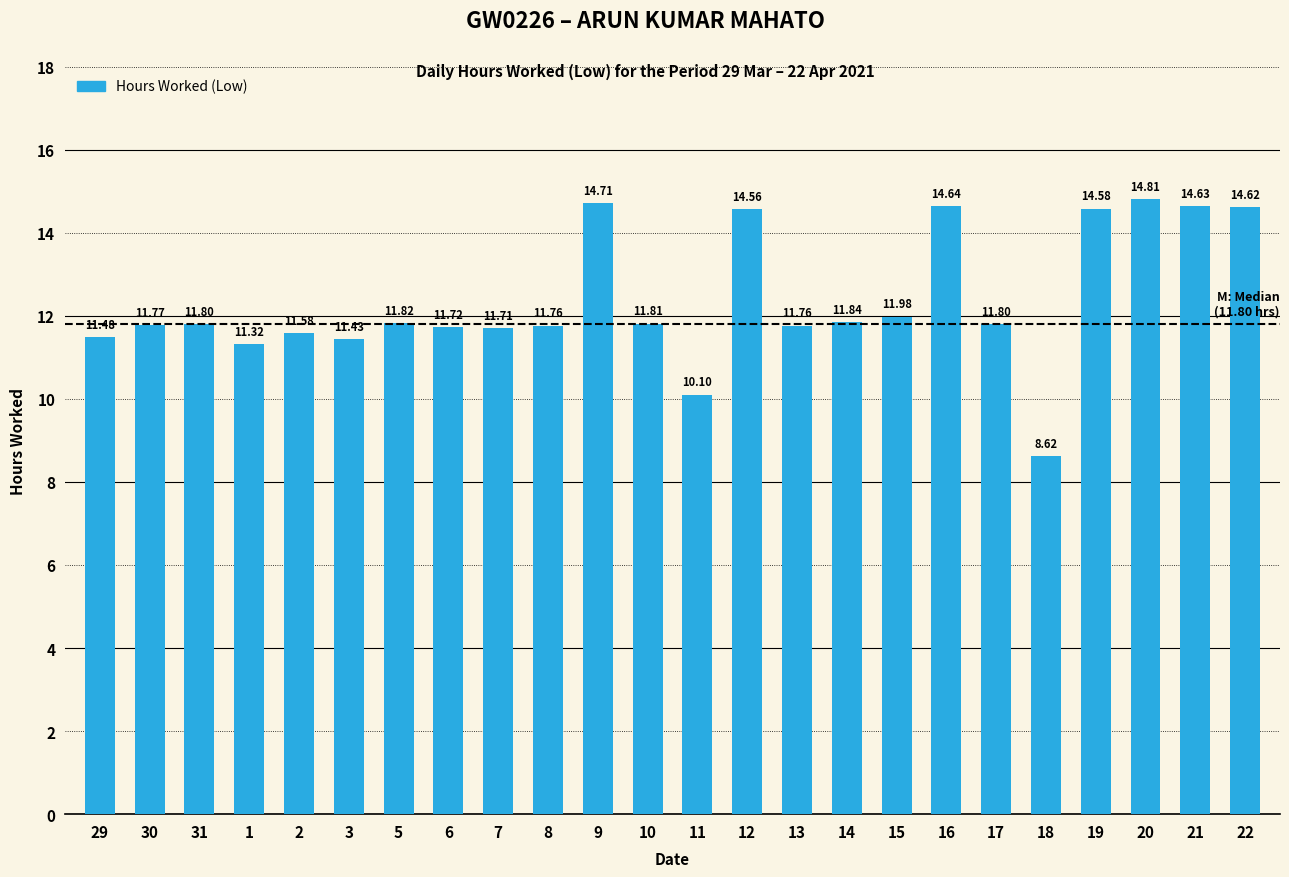

Which category has the highest value across all series?

20